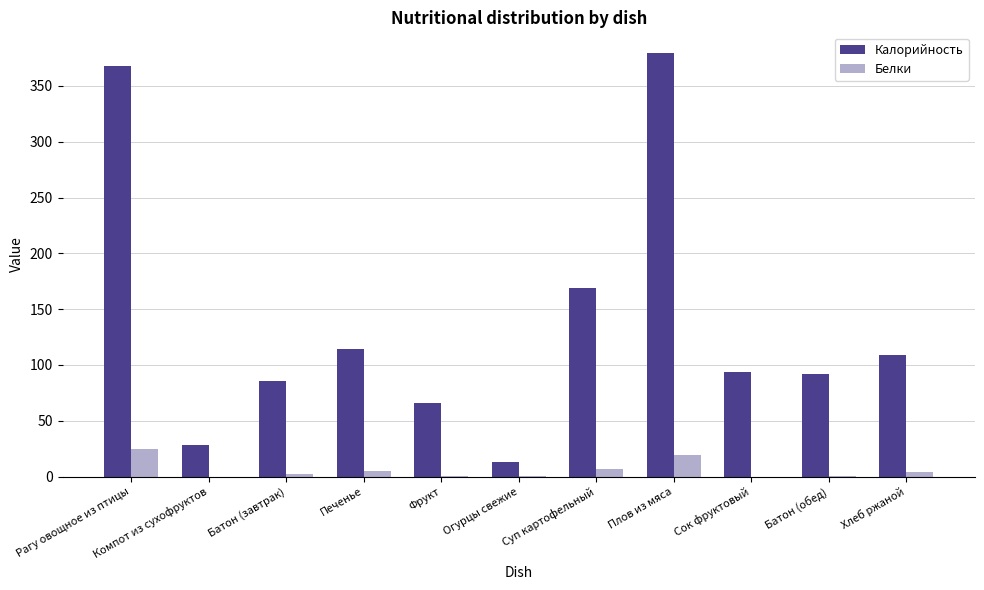

Is it true that Белки equals 1.0 at Огурцы свежие?

True